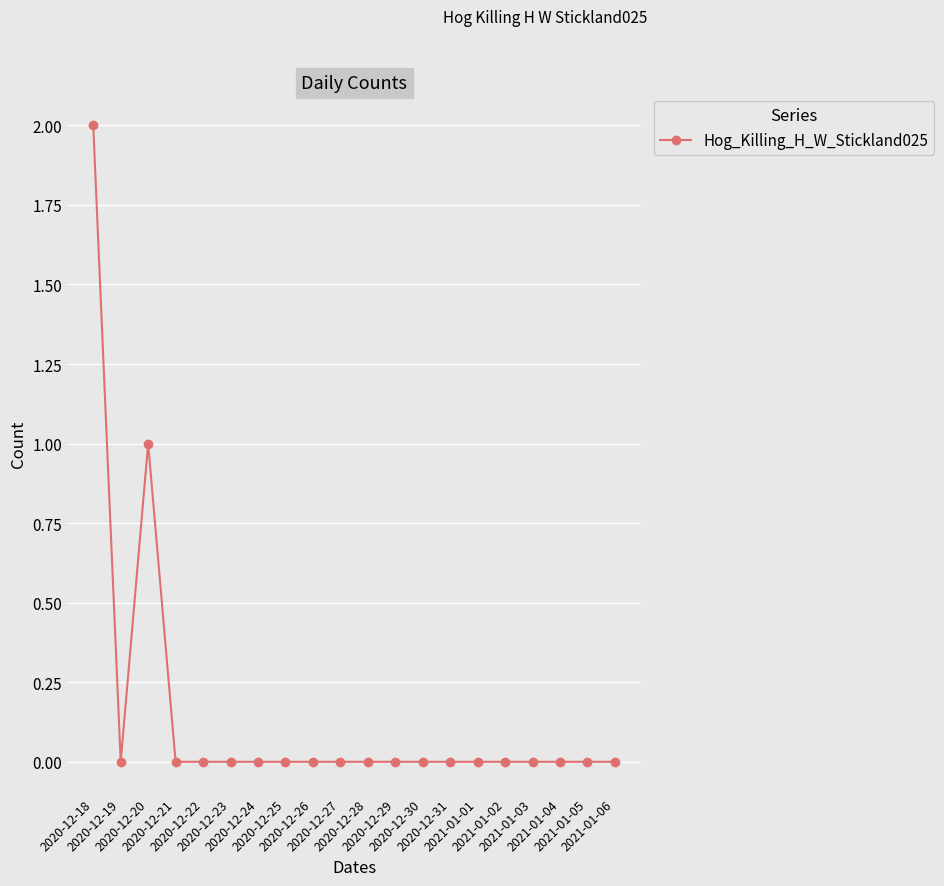

Which label corresponds to the largest value in the chart?

2020-12-18